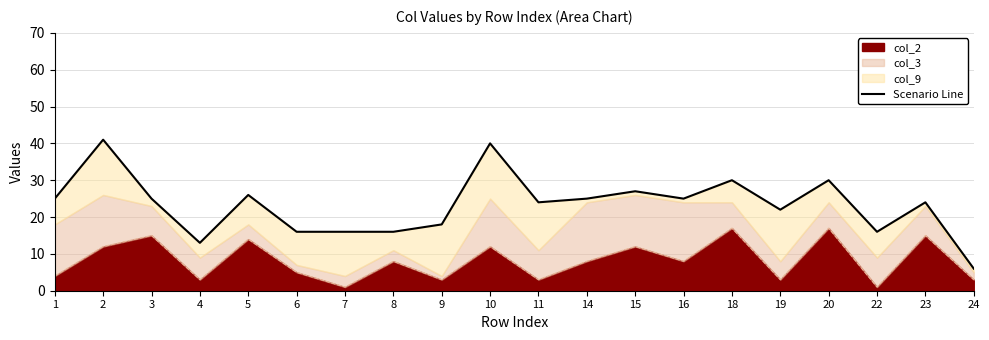

How many lines are shown in the chart?

1